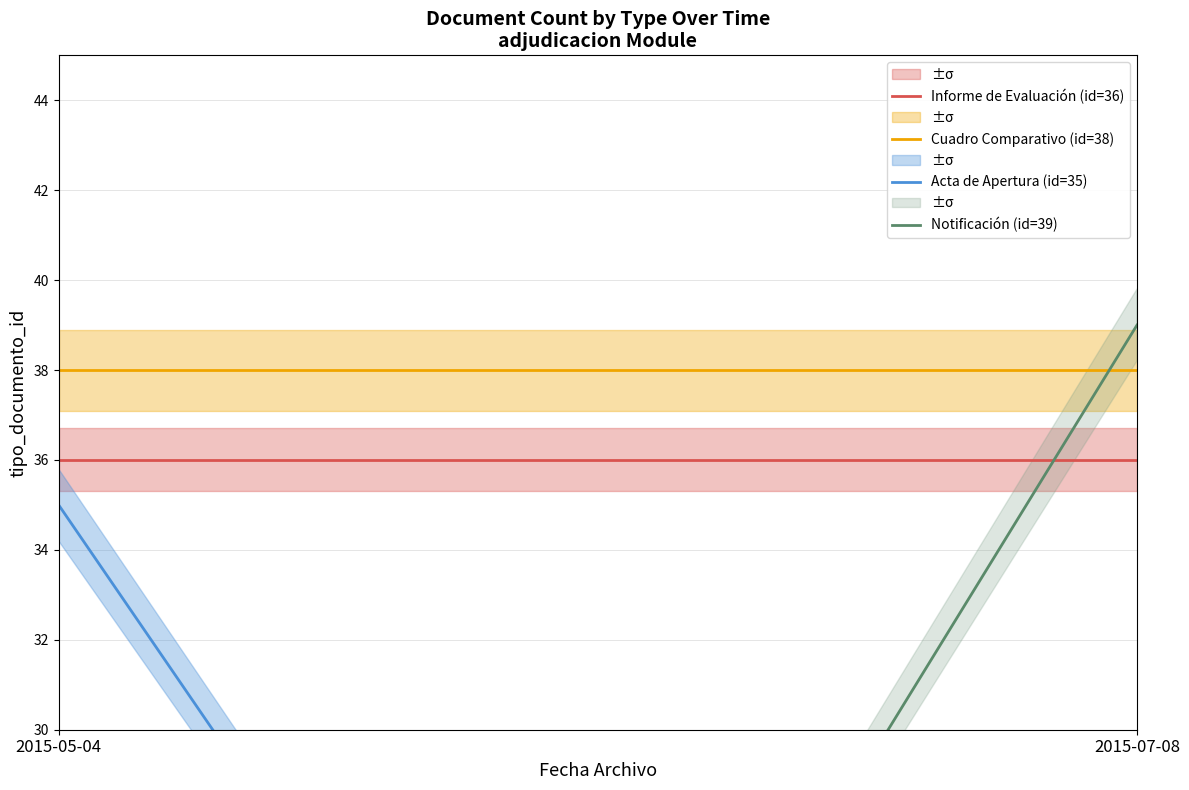

Does the chart display data point markers on the line(s)?

No